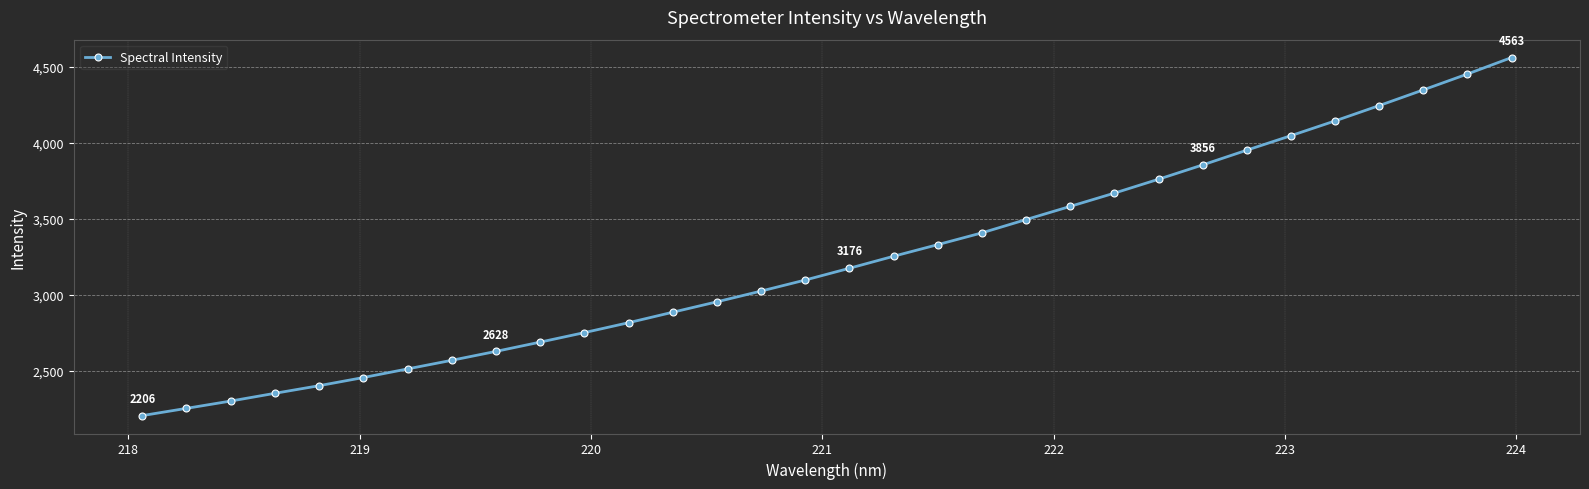

How many lines are shown in the chart?

1